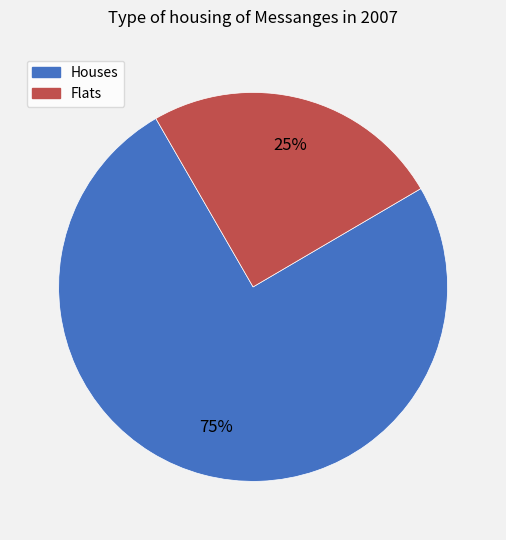

To the nearest percent, what is the average slice percentage?

50%